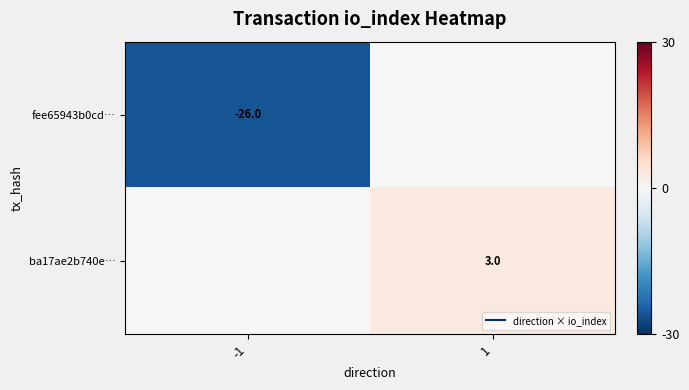

True or false: ba17ae2b740e… has a value of 3 at 1.

True